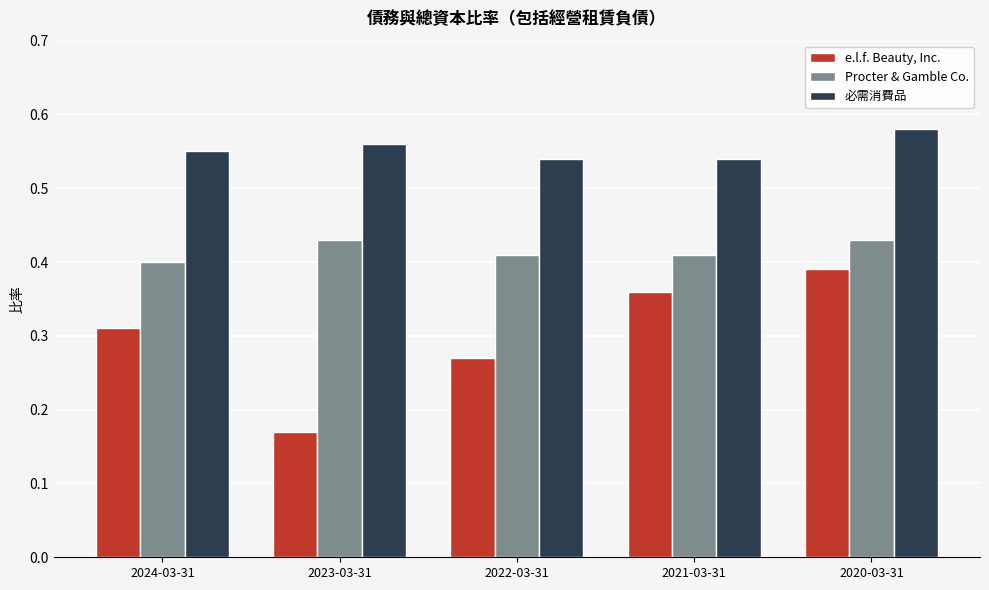

At which category is the sum across all series the highest?

2020-03-31